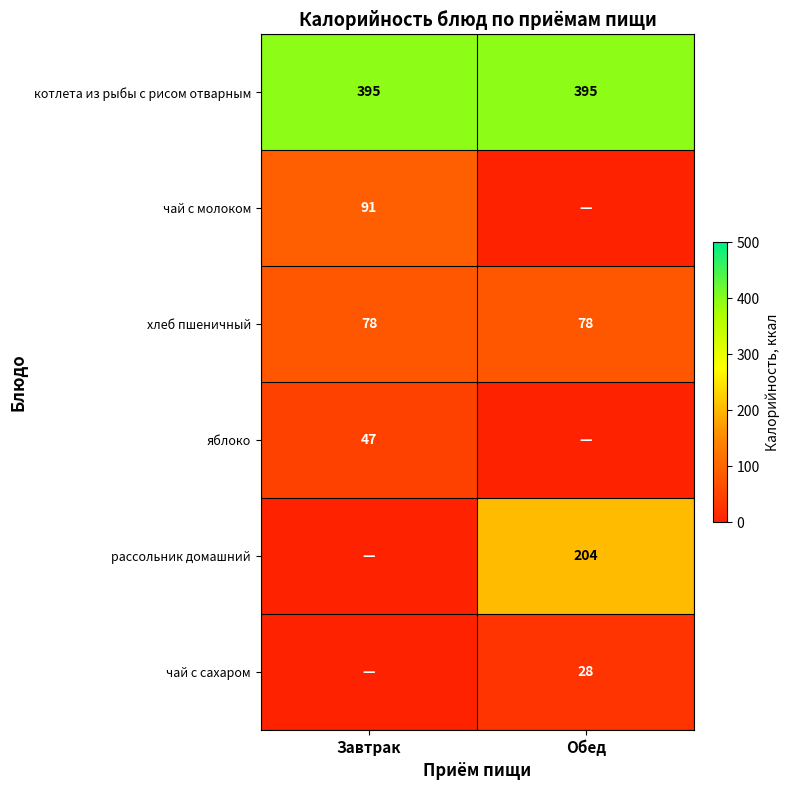

True or false: хлеб пшеничный has a value of 29 at Обед.

False